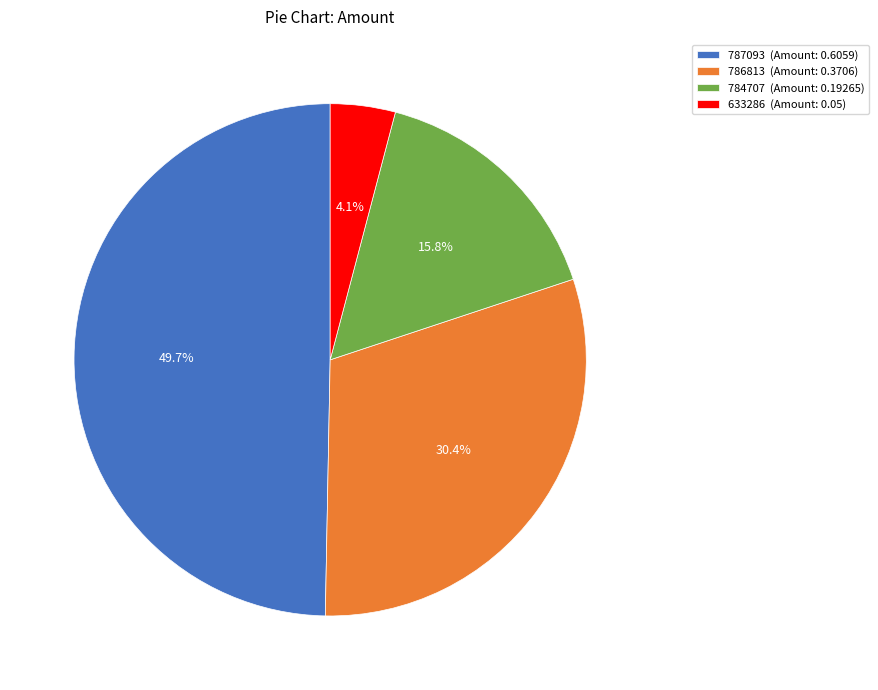

What is the smallest slice in the pie chart?

633286